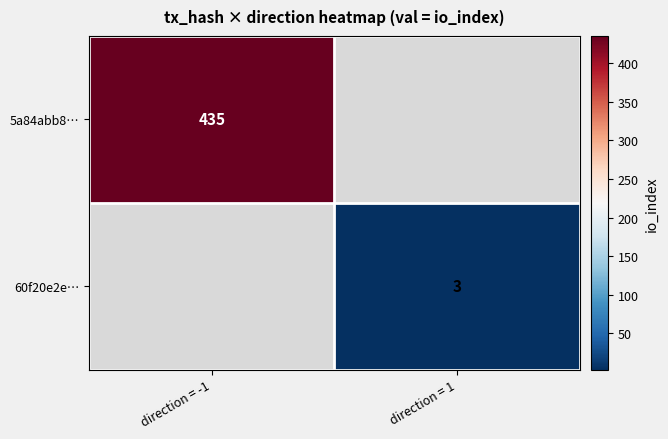

How many data points does each series have?

2